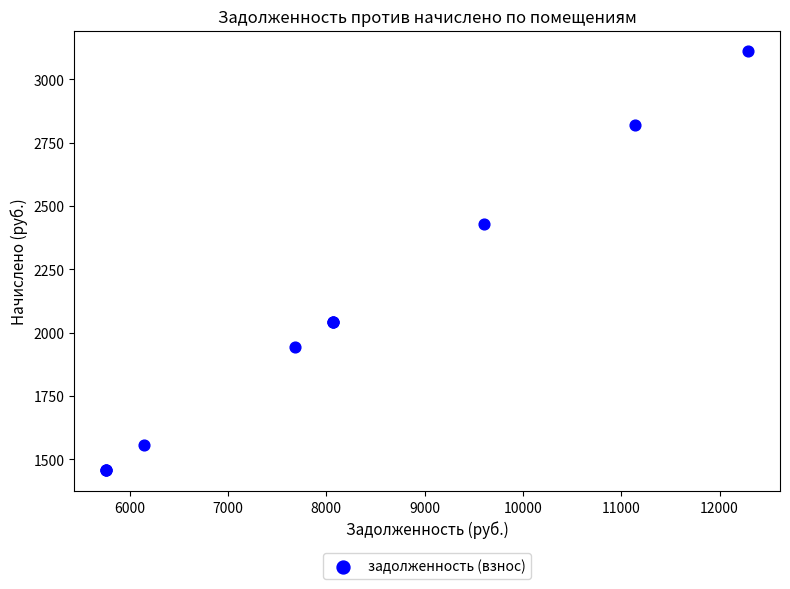

What Y value in the scatter plot is closest to 2284?

2430.0